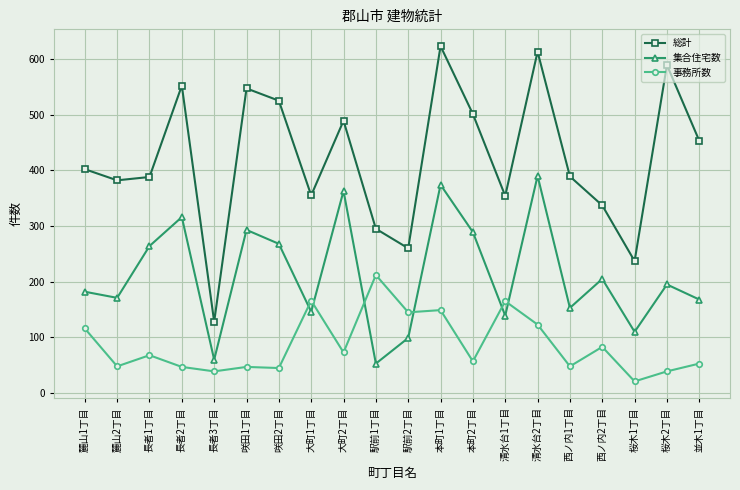

What position from the right is 大町1丁目?

13